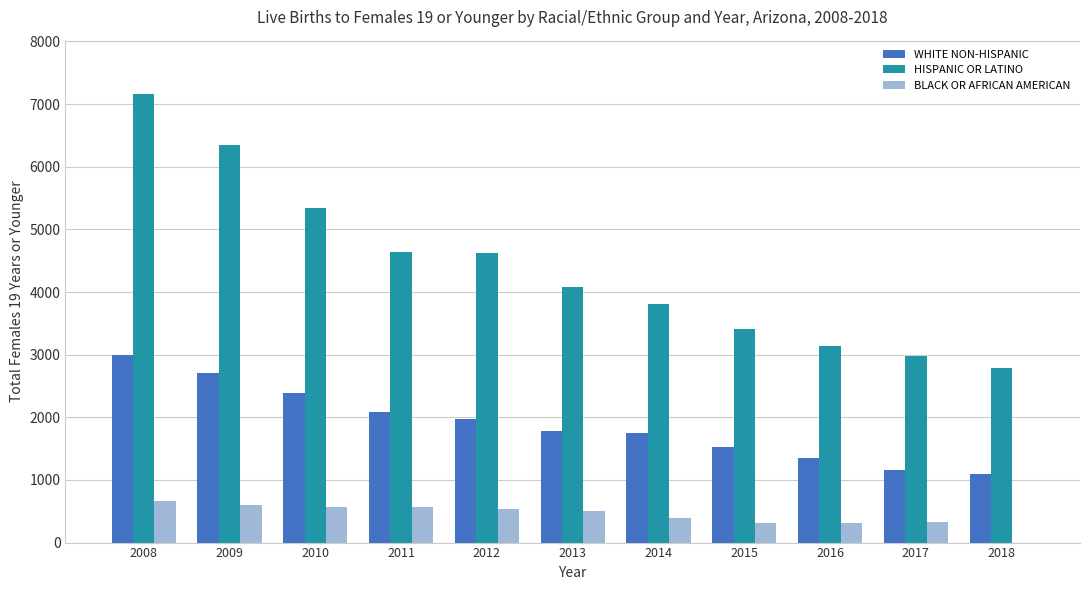

What is the sum of all BLACK OR AFRICAN AMERICAN values?

4779